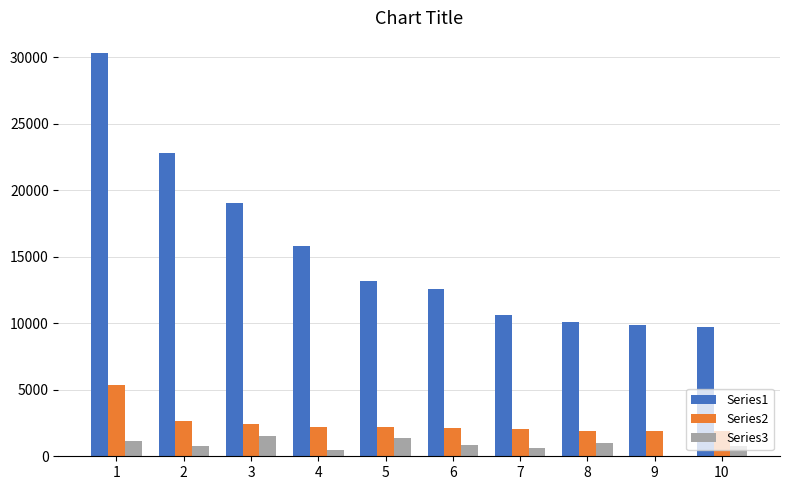

What is the difference between the Series1 values at 6 and 10?

2838